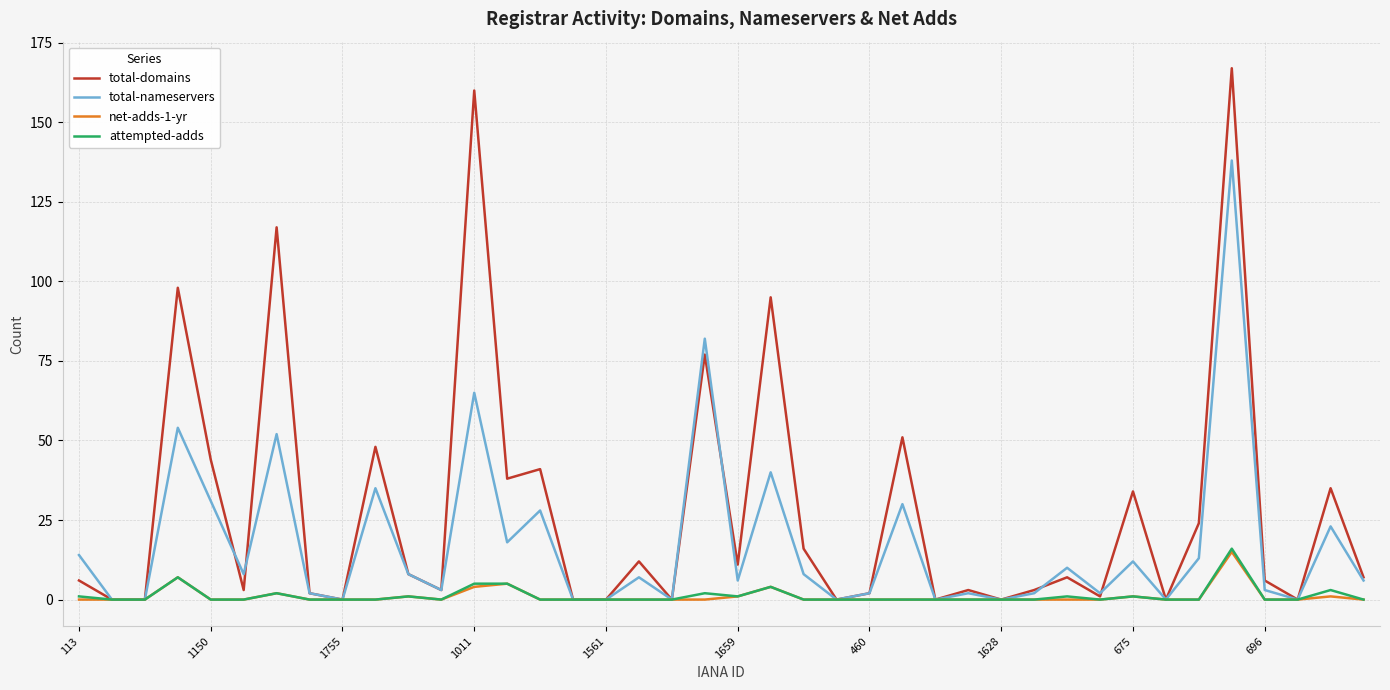

Which series has the largest total across all categories?

total-domains